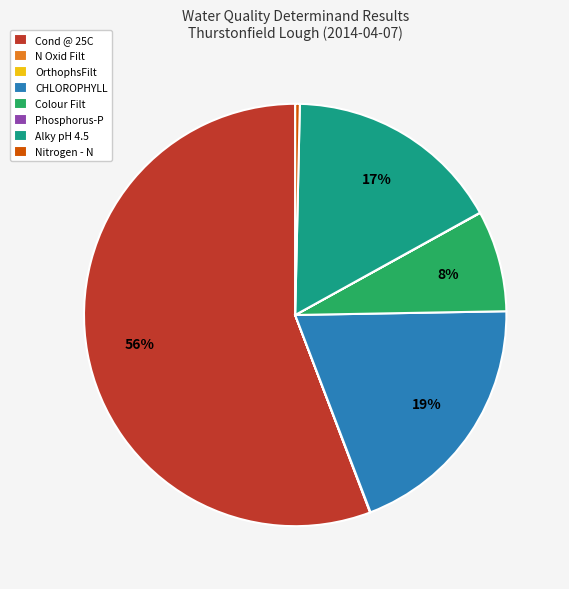

Is there any slice that represents more than half of the pie?

Yes